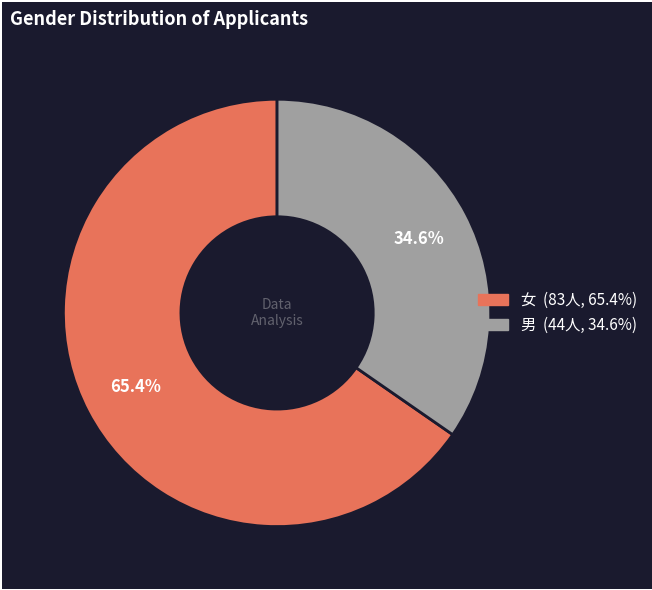

To the nearest percent, what is the combined percentage of 女 and 男?

100%